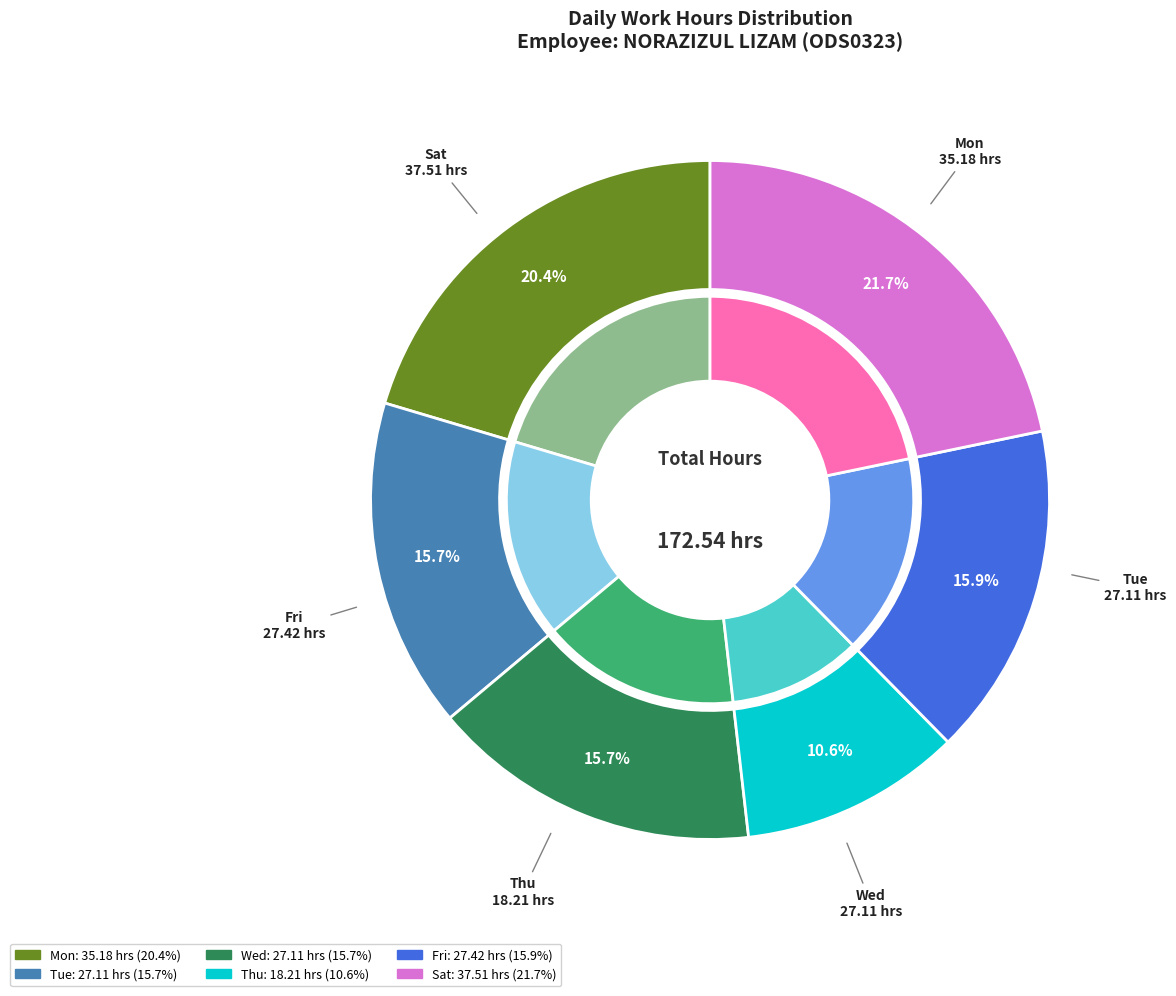

Which slice is the largest?

16-Sat